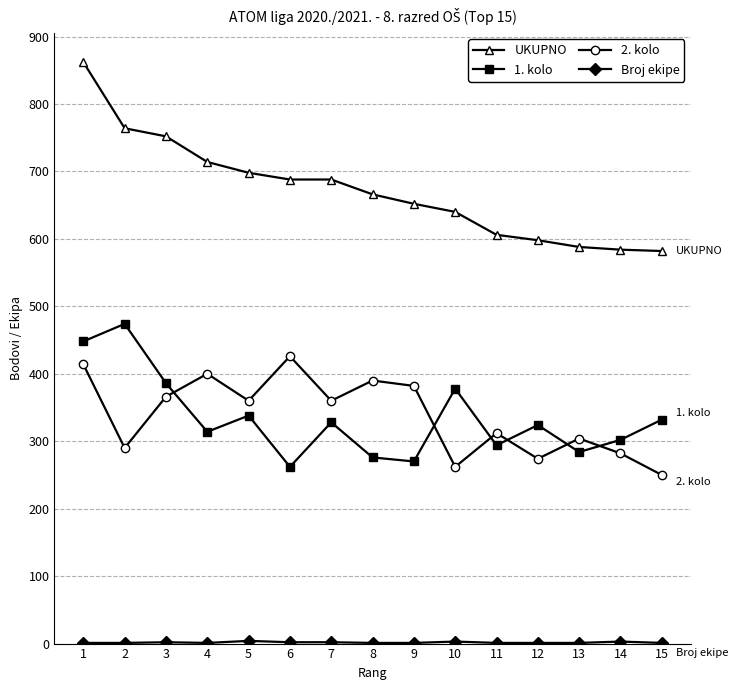

Where is the first local minimum for 1. kolo?

4